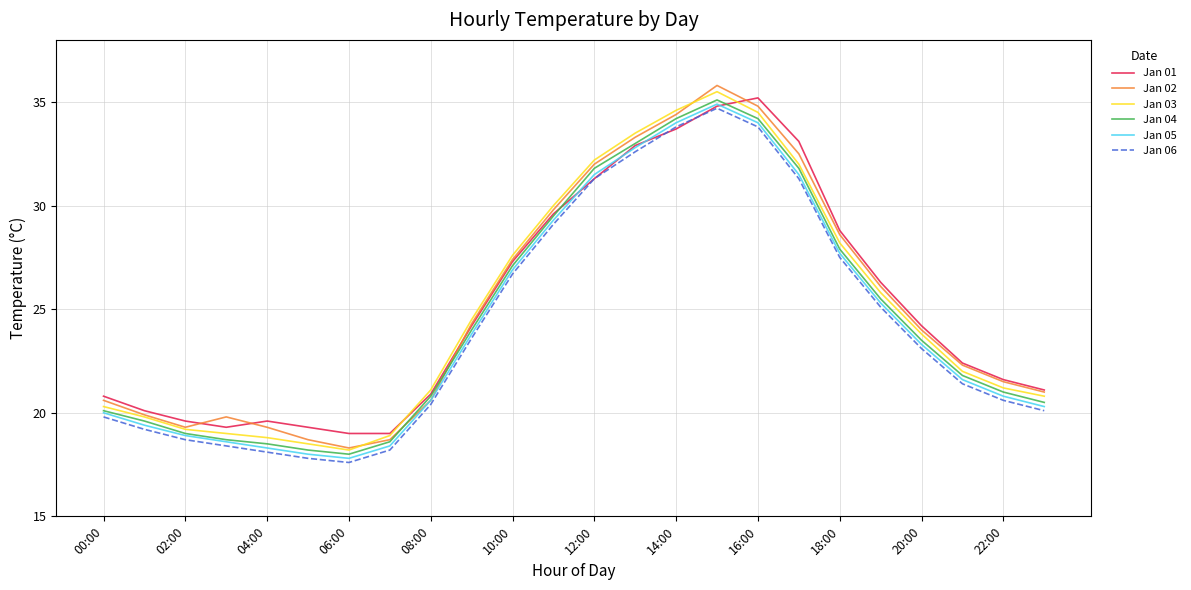

True or false: Jan 03 and Jan 05 cross at least once.

False